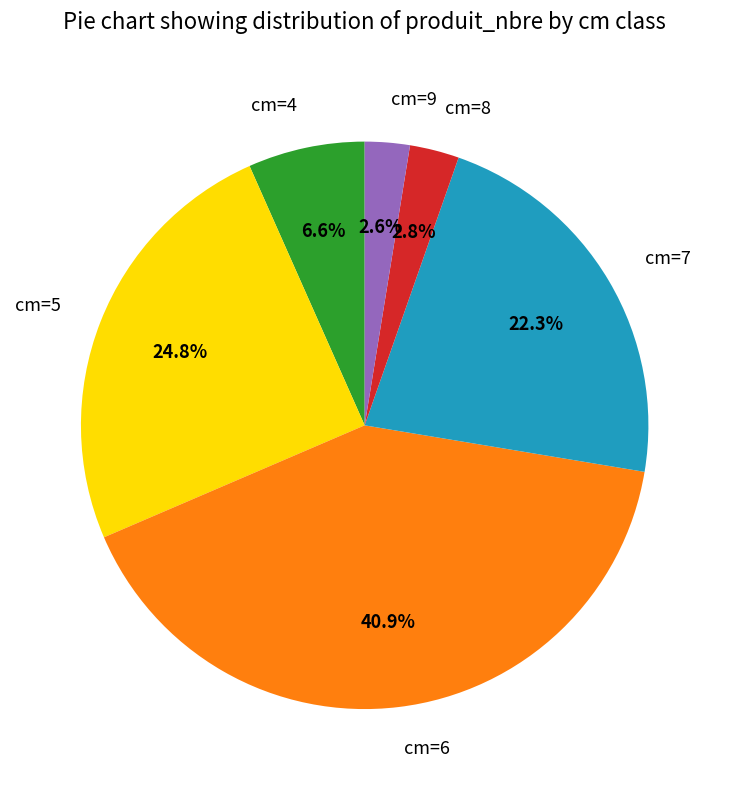

Does any single category account for the majority?

No